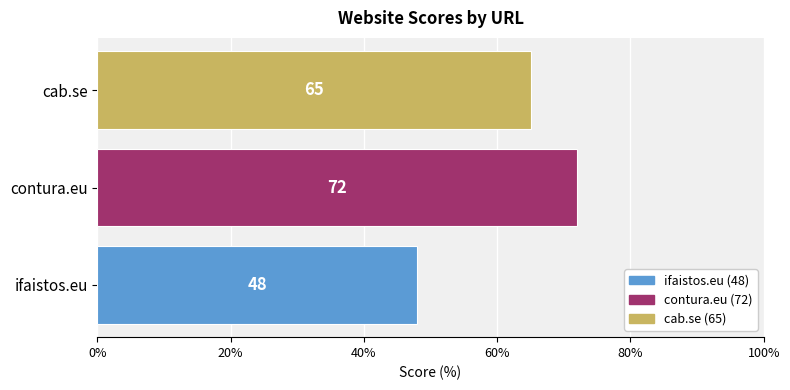

How many data points are less than 65?

1